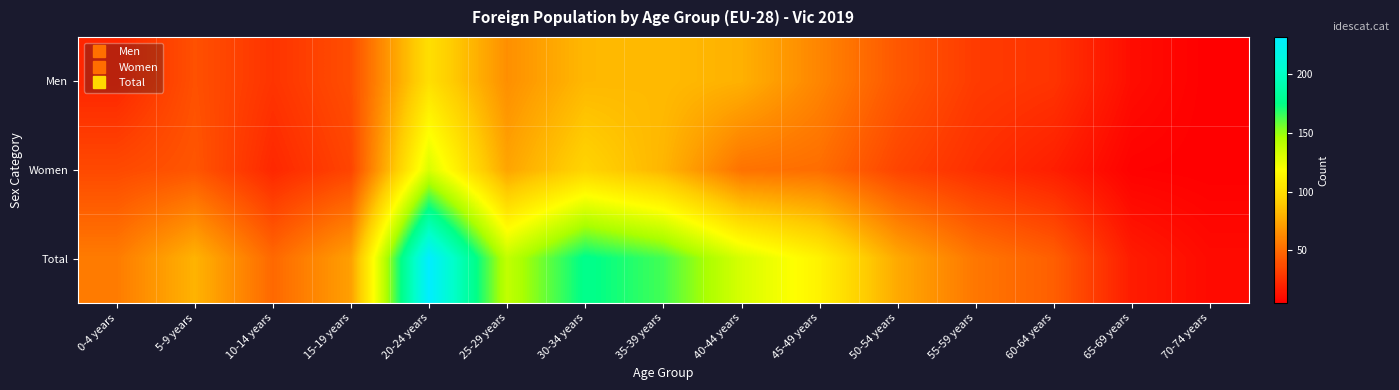

Between 55-59 years and 60-64 years, which series saw the biggest shift?

Total